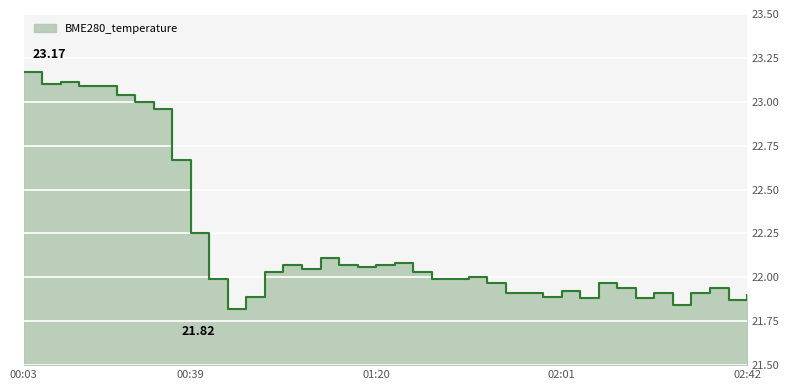

What is the approximate value at 02:01?

21.9